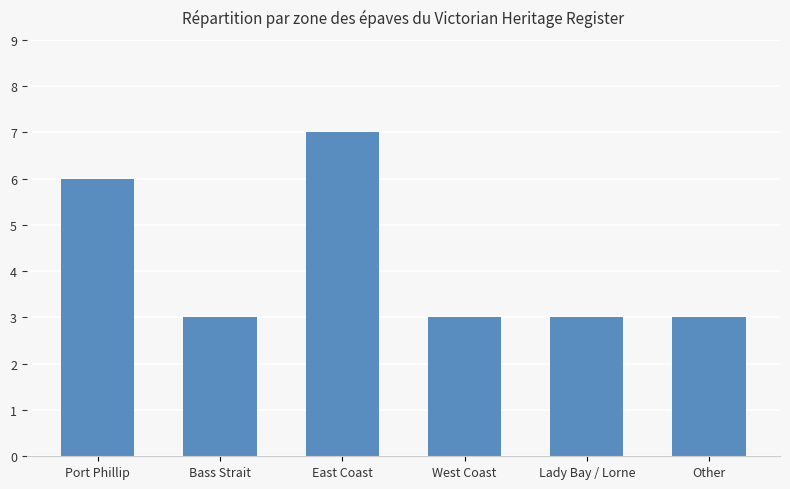

What is the greatest value displayed?

7